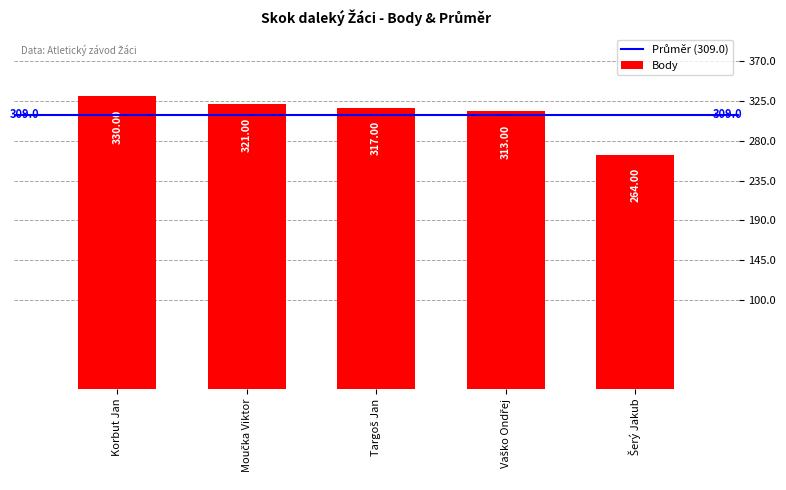

What is the average value?

309